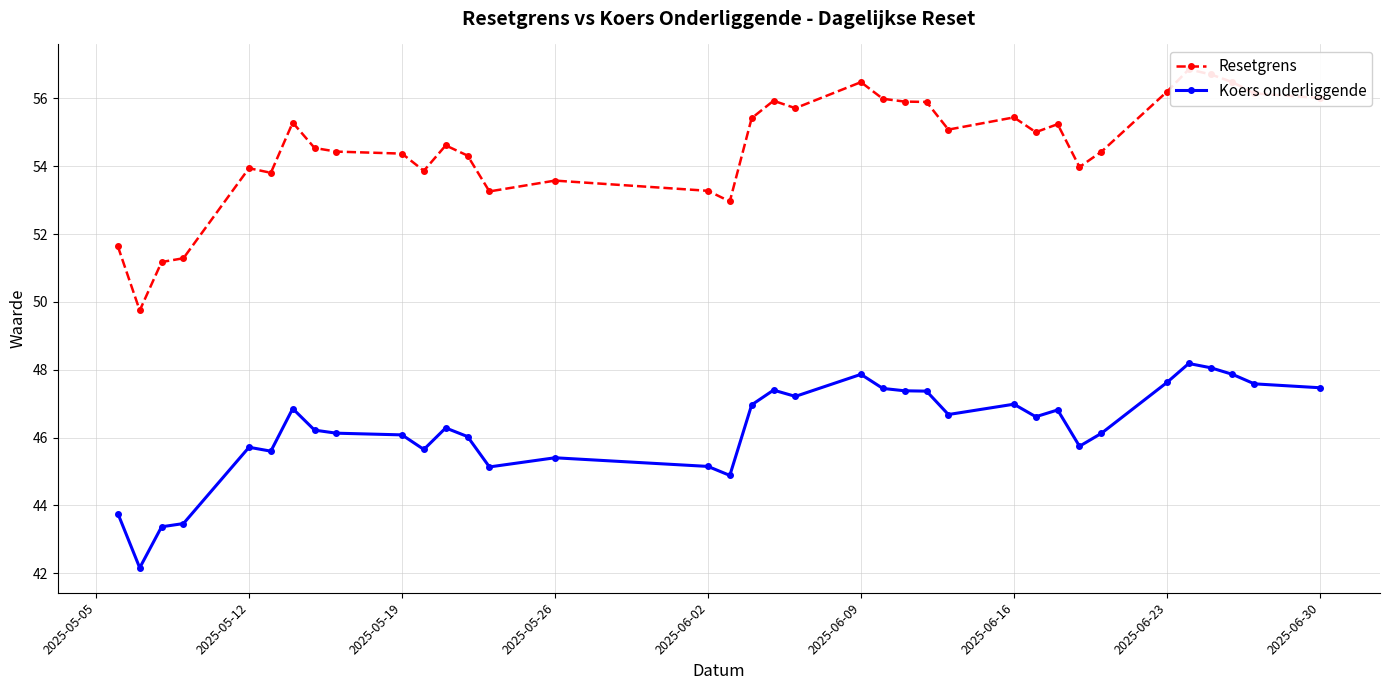

What is the highest value of the Koers onderliggende series?

48.2